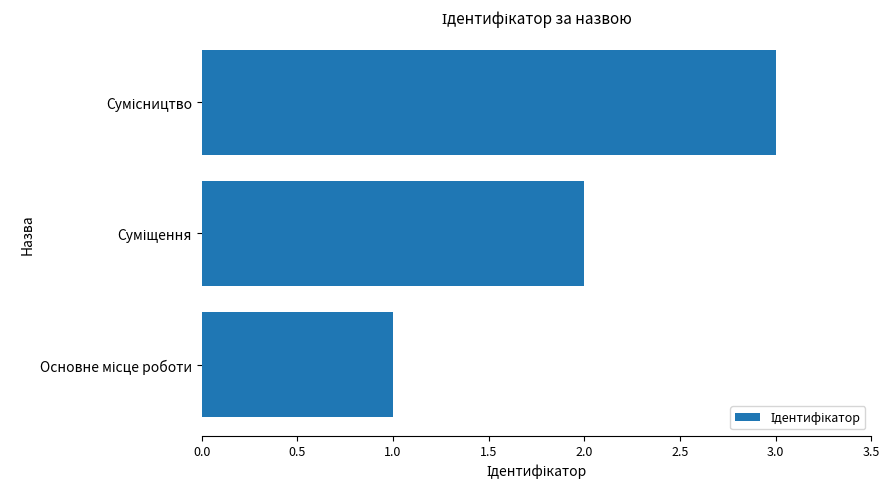

What is the sum of all values?

6